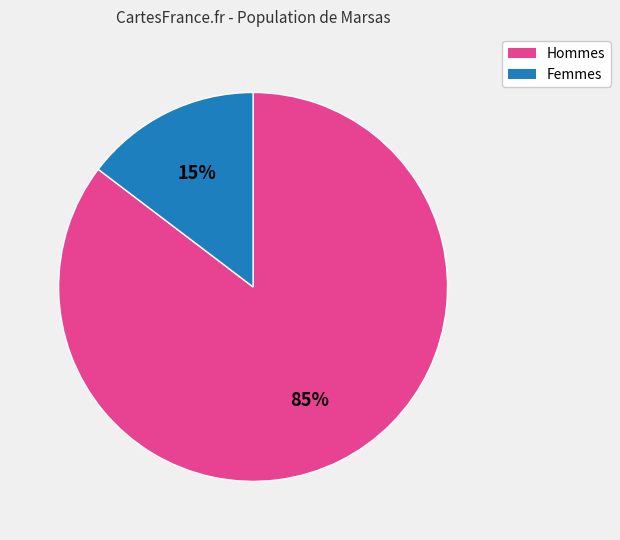

Is there a majority slice in this chart?

Yes